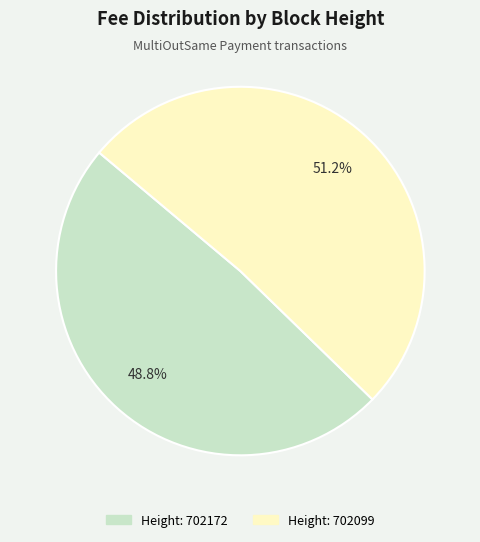

Is there any slice that represents more than half of the pie?

Yes